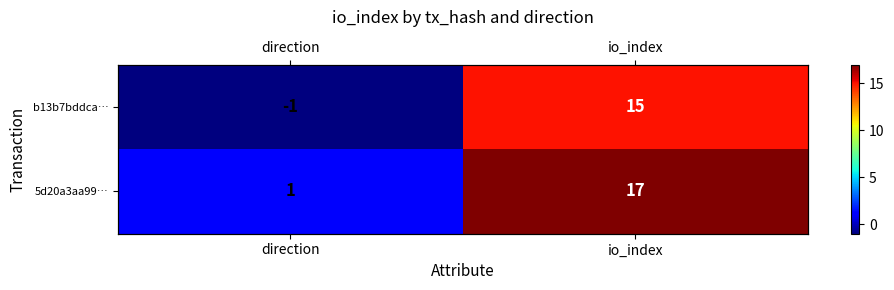

How many values in b13b7bddca… are above zero?

1